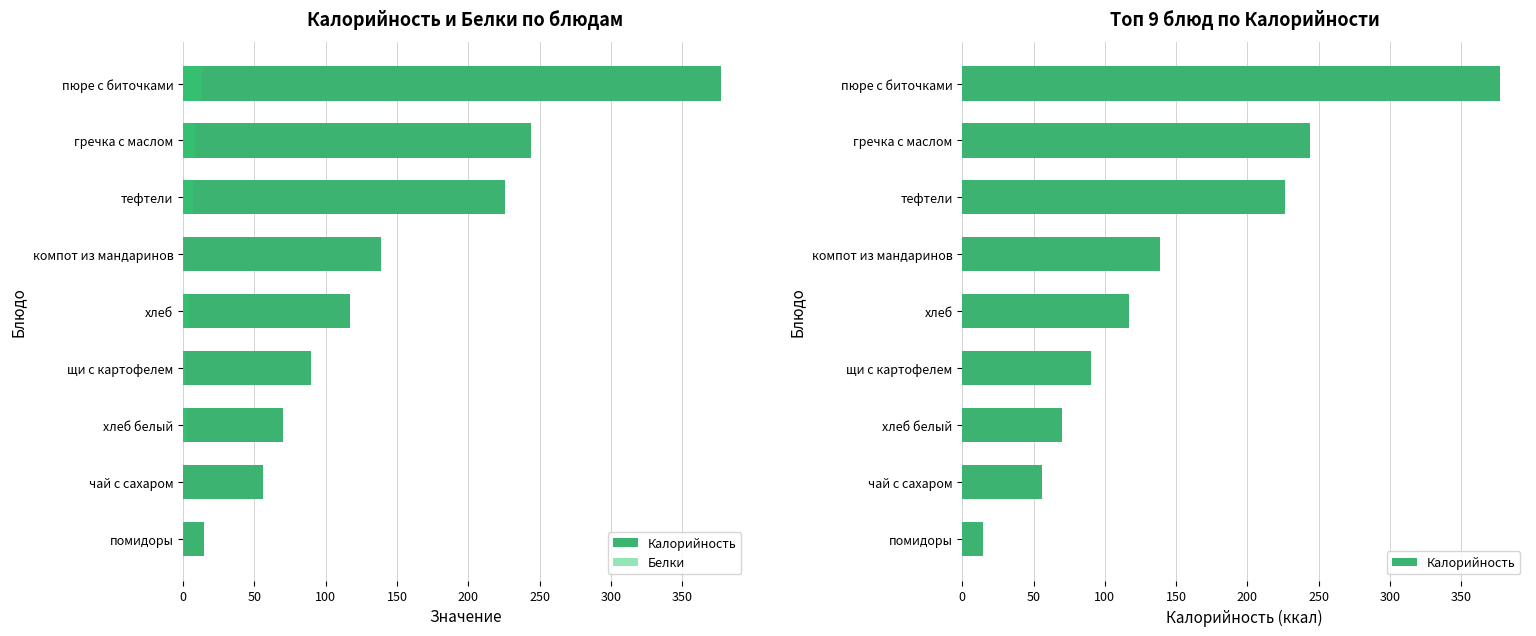

What is the lowest value of the Белки series?

0.2